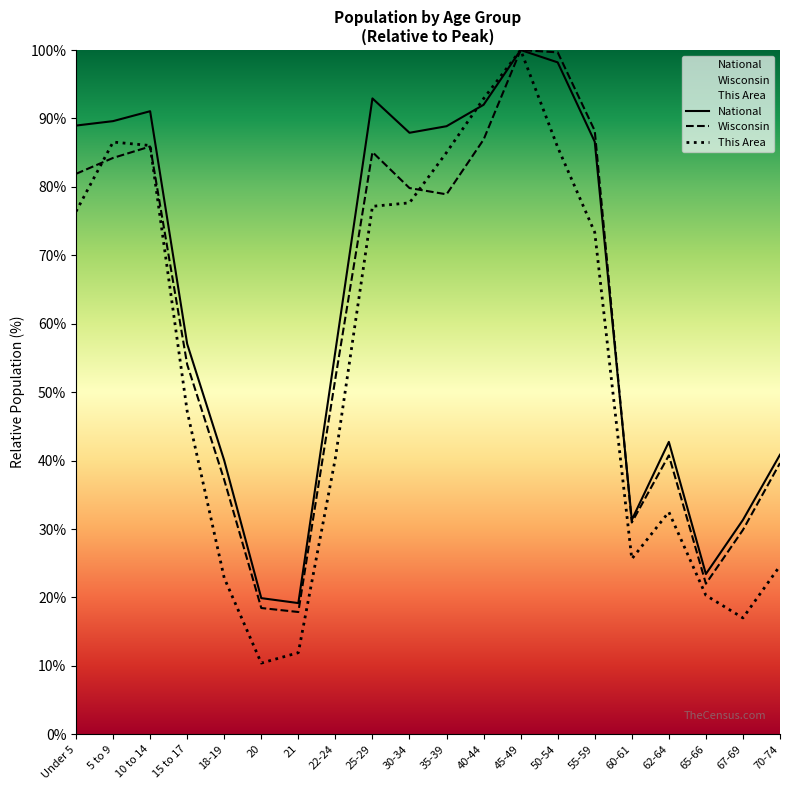

What are all the series names shown in the legend?

This Area, Wisconsin, National